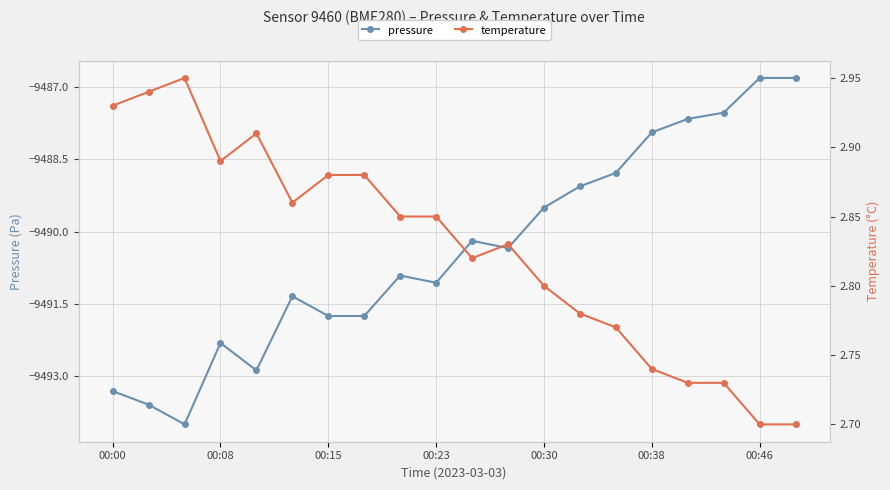

At which label does pressure first exceed -9490?

00:30